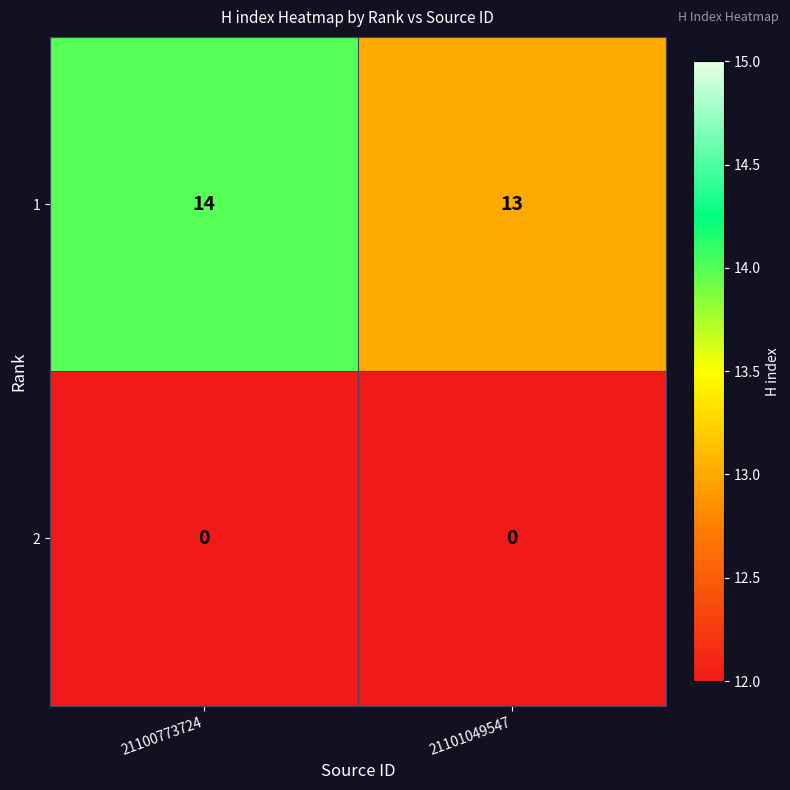

Read the 1 value at 21100773724.

14